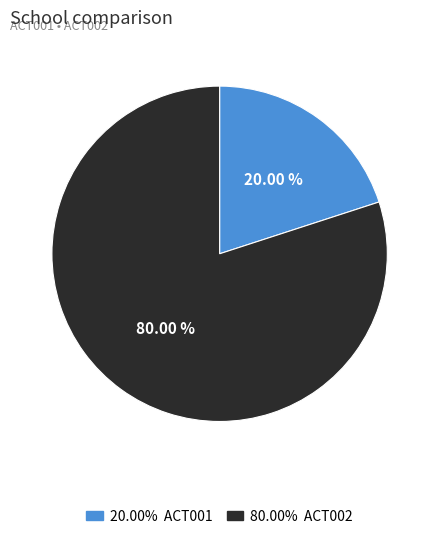

To the nearest percent, what is the average slice percentage?

50%